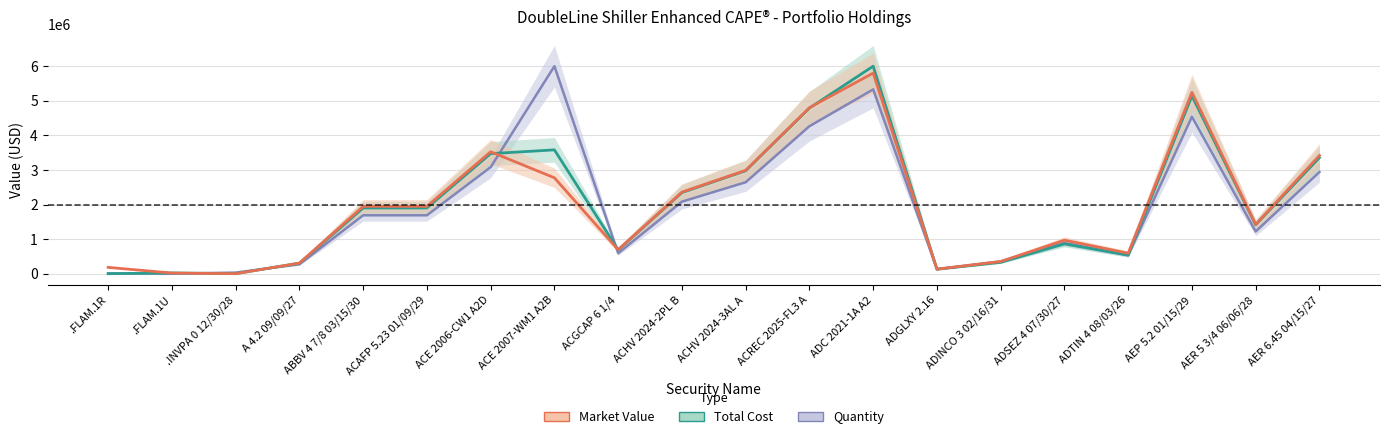

What are all the series names shown in the legend?

Quantity, Total Cost, Market Value